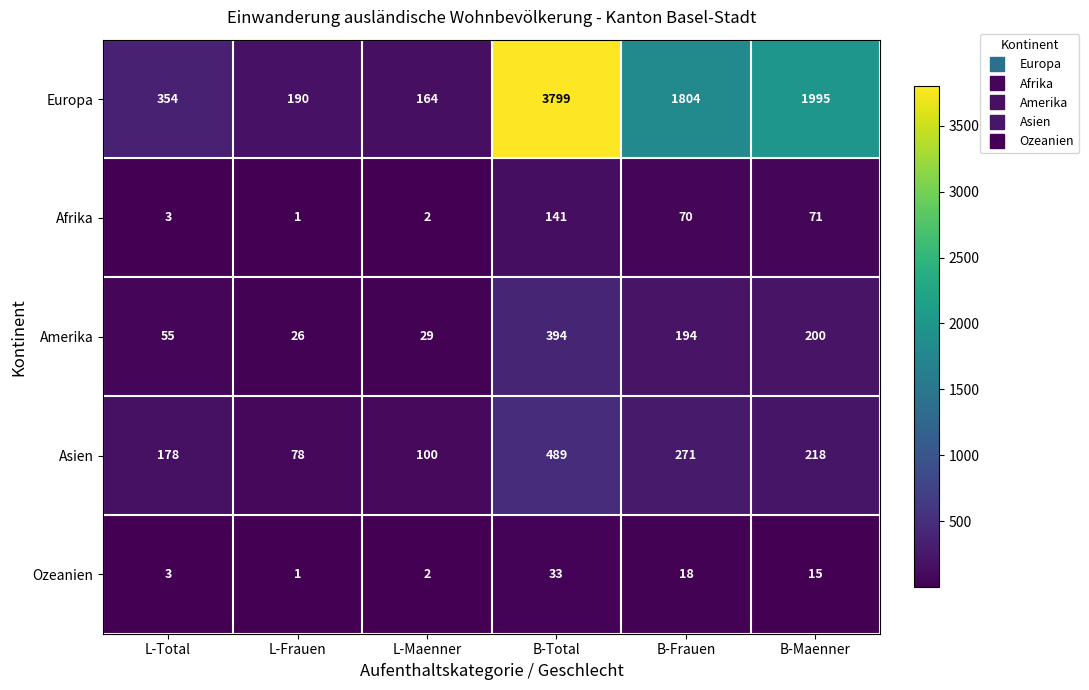

Reading left to right, list all the values displayed in this chart.

Europa: 354	190	164	3799	1804	1995
Afrika: 3	1	2	141	70	71
Amerika: 55	26	29	394	194	200
Asien: 178	78	100	489	271	218
Ozeanien: 3	1	2	33	18	15